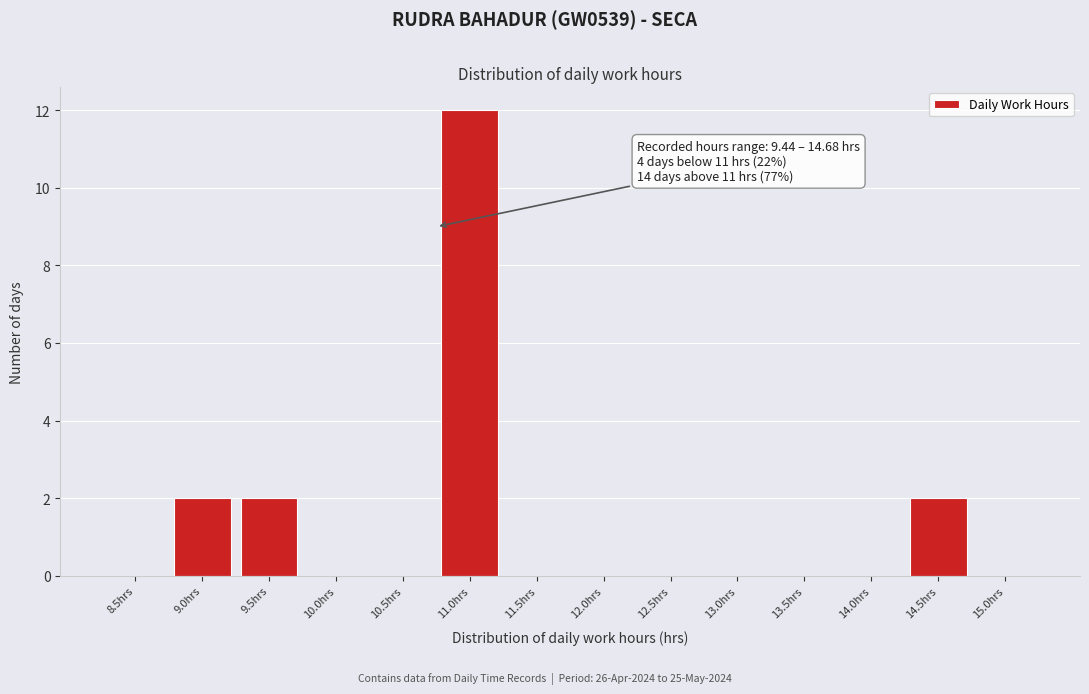

Reading left to right, what are all the values shown in this chart?

8.5hrs=0	9.0hrs=2	9.5hrs=2	10.0hrs=0	10.5hrs=0	11.0hrs=12	11.5hrs=0	12.0hrs=0	12.5hrs=0	13.0hrs=0	13.5hrs=0	14.0hrs=0	14.5hrs=2	15.0hrs=0